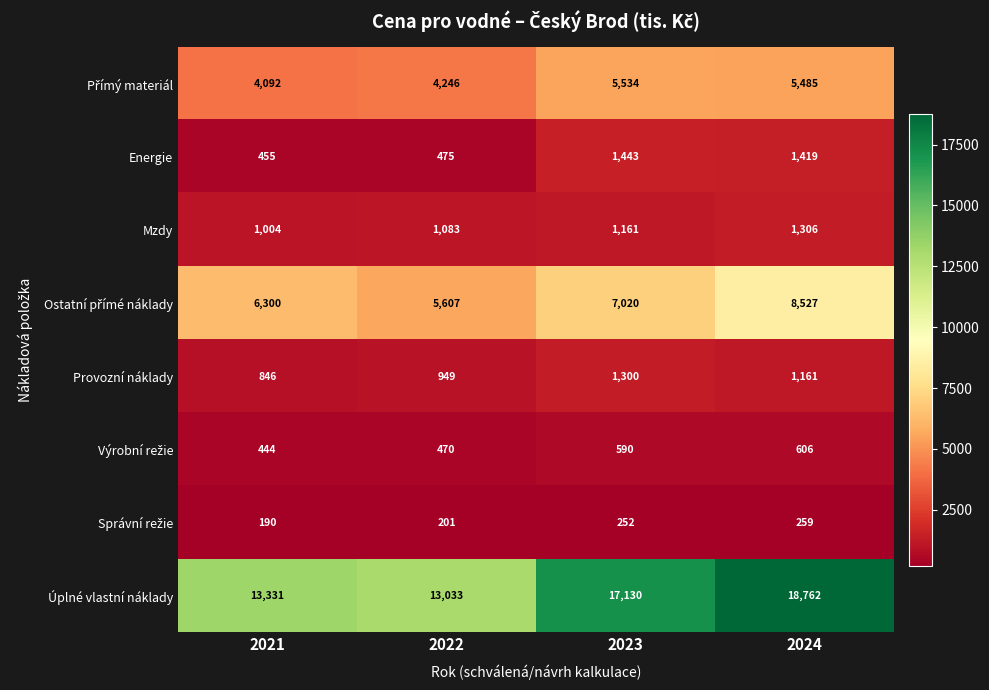

How many categories are shown in the chart?

4